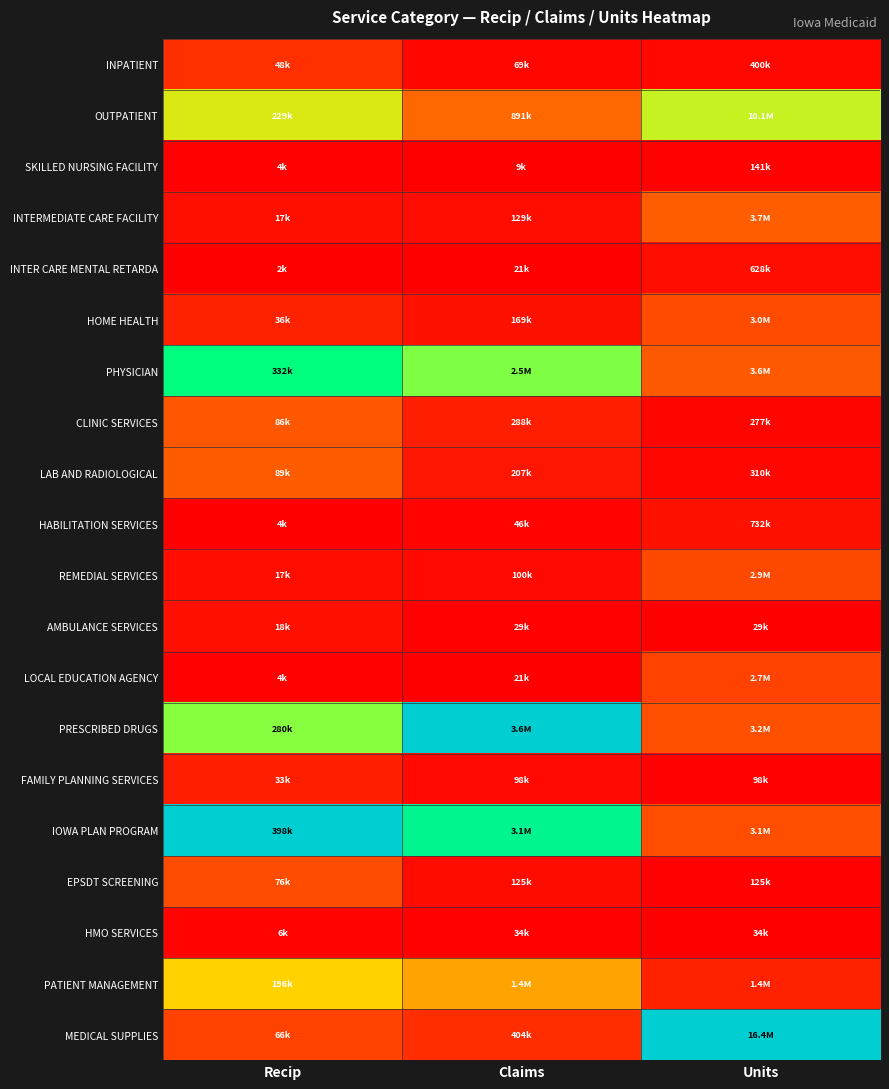

Reading right to left, transcribe all the data shown in this chart.

INPATIENT: Units=0.0	Claims=0.0	Recip=0.1
OUTPATIENT: Units=0.6	Claims=0.2	Recip=0.6
SKILLED NURSING FACILITY: Units=0.0	Claims=0.0	Recip=0.0
INTERMEDIATE CARE FACILITY: Units=0.2	Claims=0.0	Recip=0.0
INTER CARE MENTAL RETARDA: Units=0.0	Claims=0.0	Recip=0.0
HOME HEALTH: Units=0.2	Claims=0.0	Recip=0.1
PHYSICIAN: Units=0.2	Claims=0.7	Recip=0.8
CLINIC SERVICES: Units=0.0	Claims=0.1	Recip=0.2
LAB AND RADIOLOGICAL: Units=0.0	Claims=0.1	Recip=0.2
HABILITATION SERVICES: Units=0.0	Claims=0.0	Recip=0.0
REMEDIAL SERVICES: Units=0.2	Claims=0.0	Recip=0.0
AMBULANCE SERVICES: Units=0.0	Claims=0.0	Recip=0.0
LOCAL EDUCATION AGENCY: Units=0.2	Claims=0.0	Recip=0.0
PRESCRIBED DRUGS: Units=0.2	Claims=1.0	Recip=0.7
FAMILY PLANNING SERVICES: Units=0.0	Claims=0.0	Recip=0.1
IOWA PLAN PROGRAM: Units=0.2	Claims=0.9	Recip=1.0
EPSDT SCREENING: Units=0.0	Claims=0.0	Recip=0.2
HMO SERVICES: Units=0.0	Claims=0.0	Recip=0.0
PATIENT MANAGEMENT: Units=0.1	Claims=0.4	Recip=0.5
MEDICAL SUPPLIES: Units=1.0	Claims=0.1	Recip=0.2